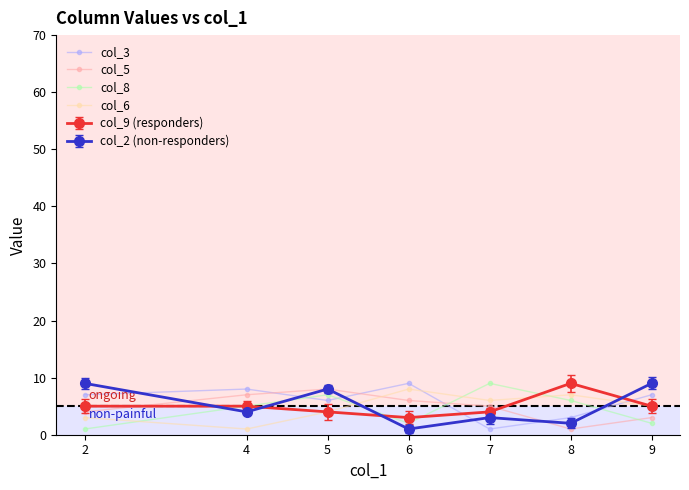

True or false: col_5 has a value of 8 at 5.

True